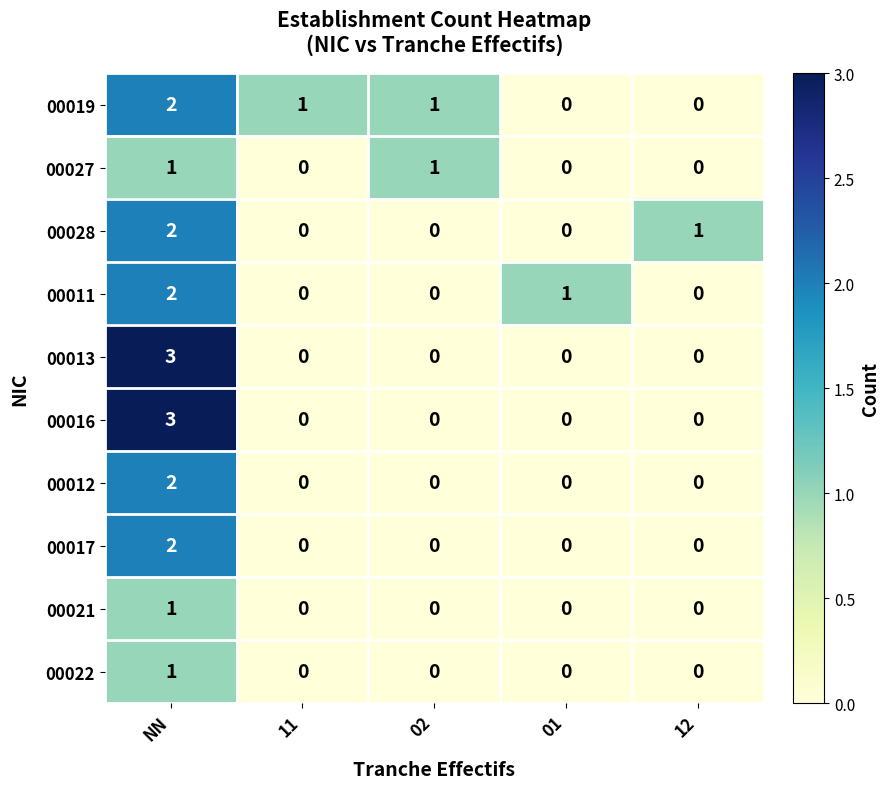

How many data points in 00019 are less than 1?

2